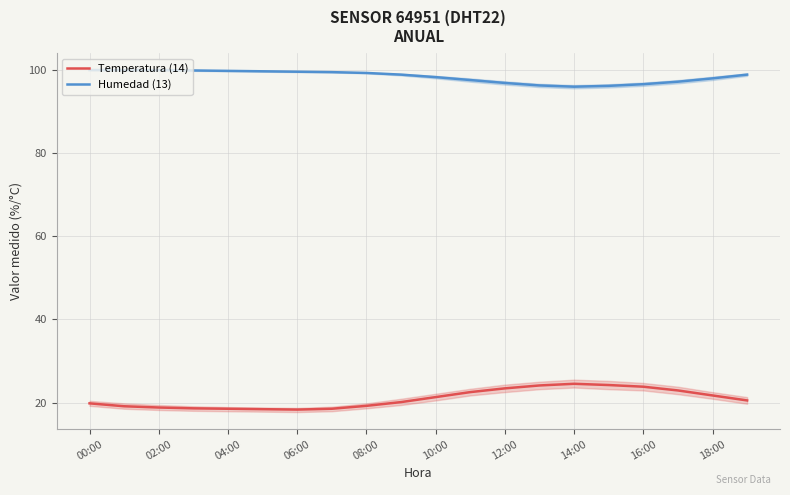

What is the difference between the highest and lowest values at 04:00?

81.2